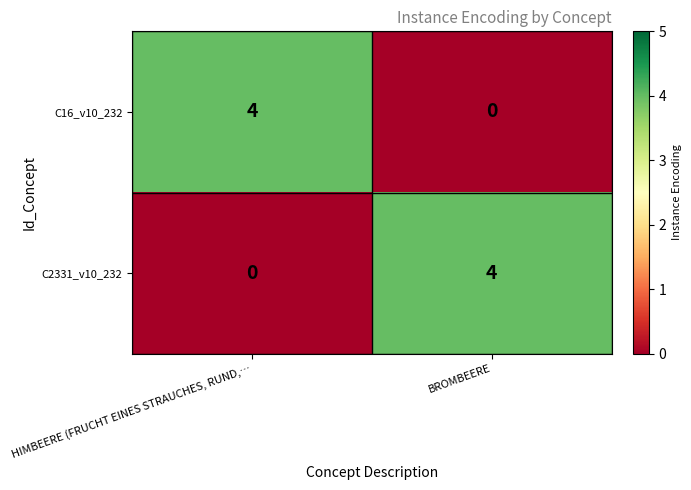

At how many categories does at least one series exceed 3?

2